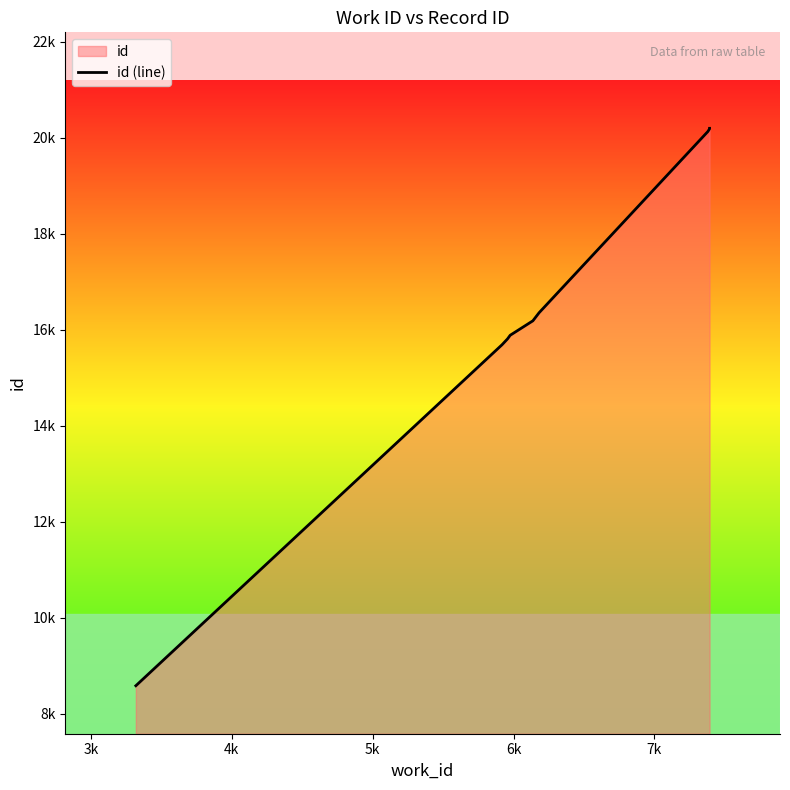

Count the number of data series in this chart.

1